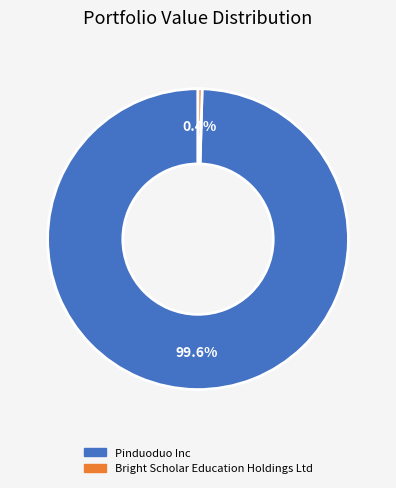

To the nearest percent, what is the difference between the largest and smallest slice percentages?

99%